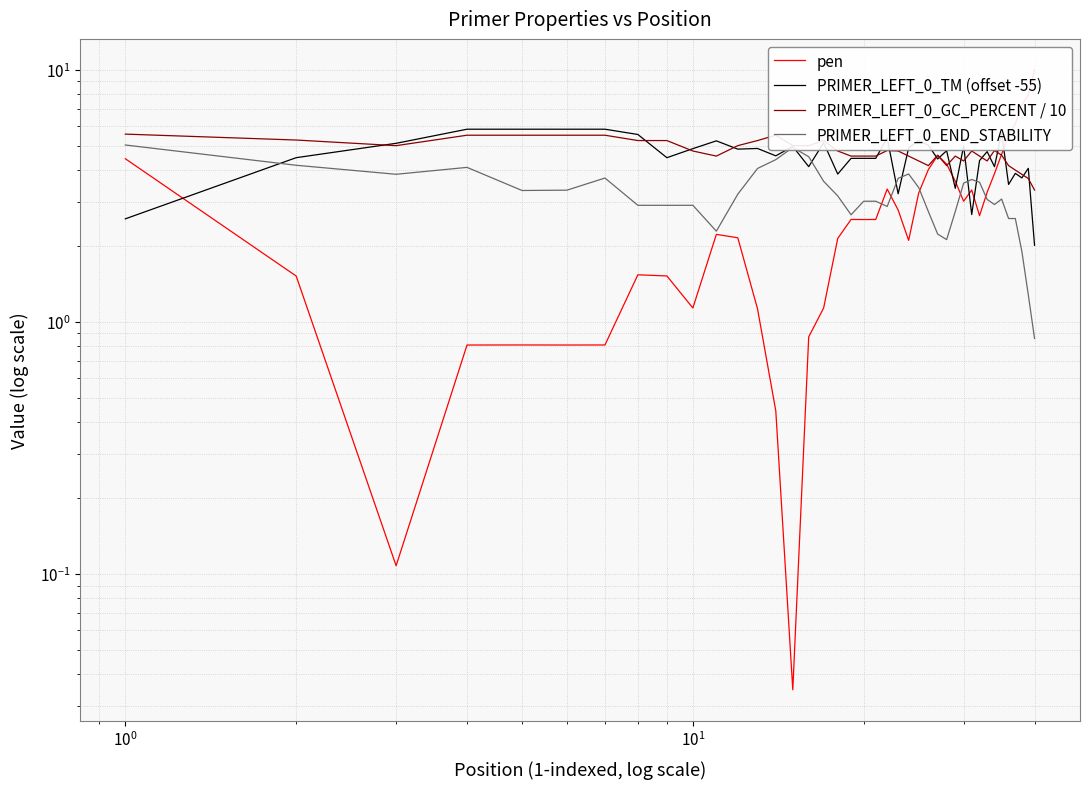

What is the difference between the second highest and second lowest values in the pen series?

7.8